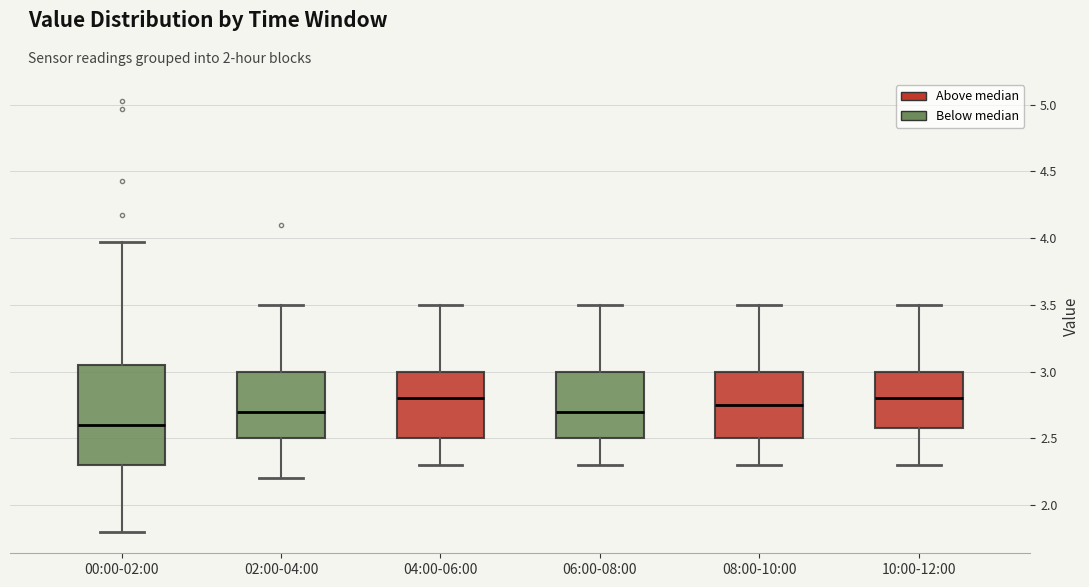

Which box is the tallest, from its lower edge to its upper edge?

00:00-02:00